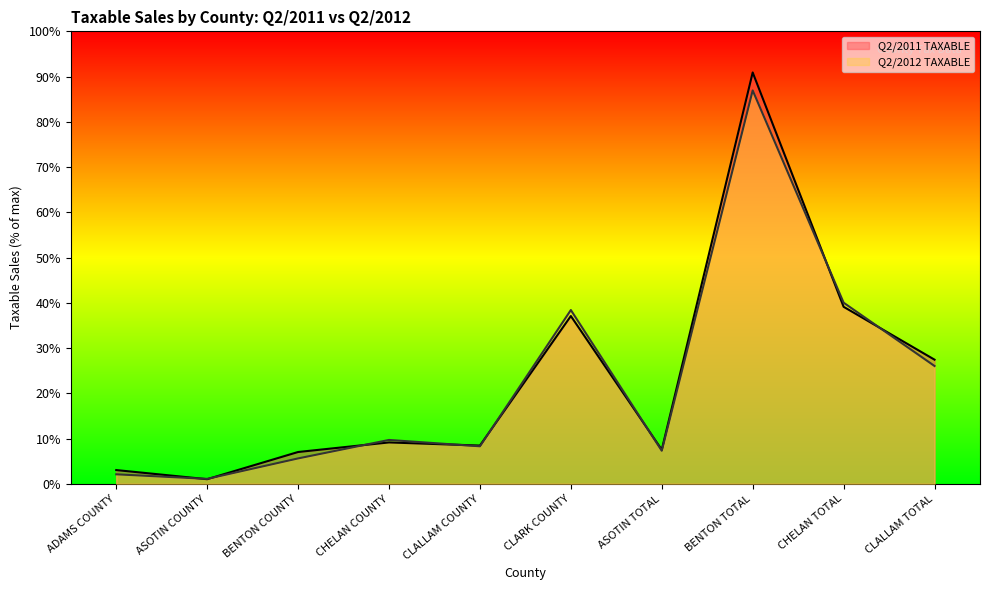

What is the sum of the Q2/2011 TAXABLE values at CHELAN TOTAL and CLALLAM TOTAL?

557658968